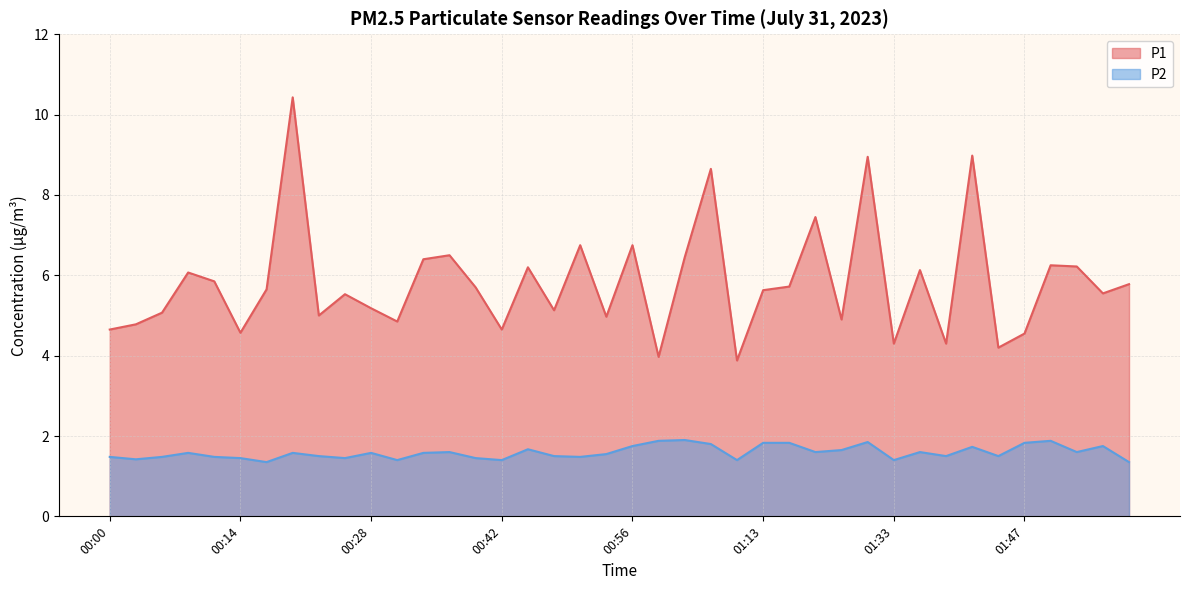

True or false: P1 and P2 intersect in this chart.

False